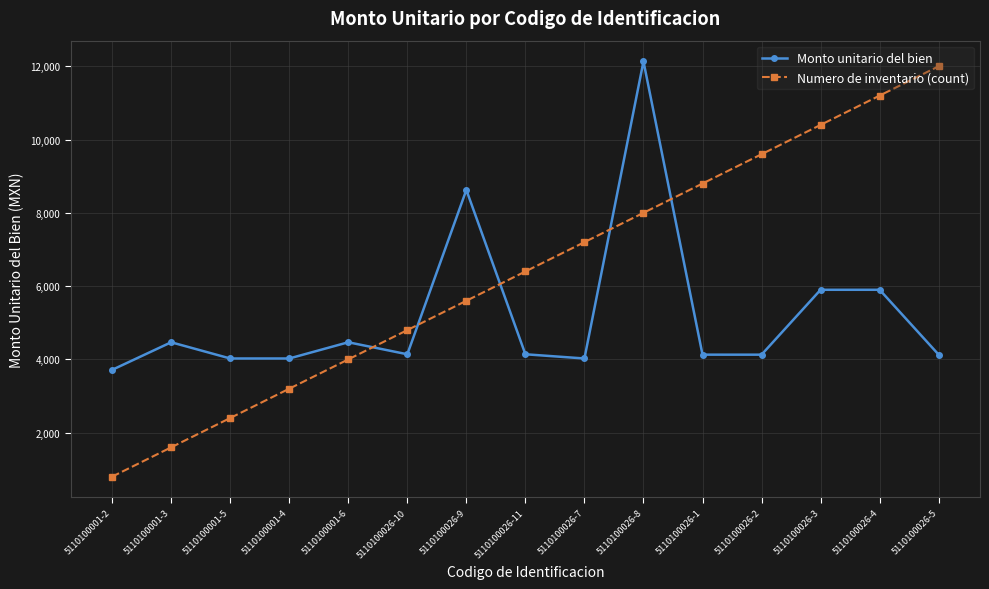

Which series has the largest total across all categories?

Numero de inventario (count)